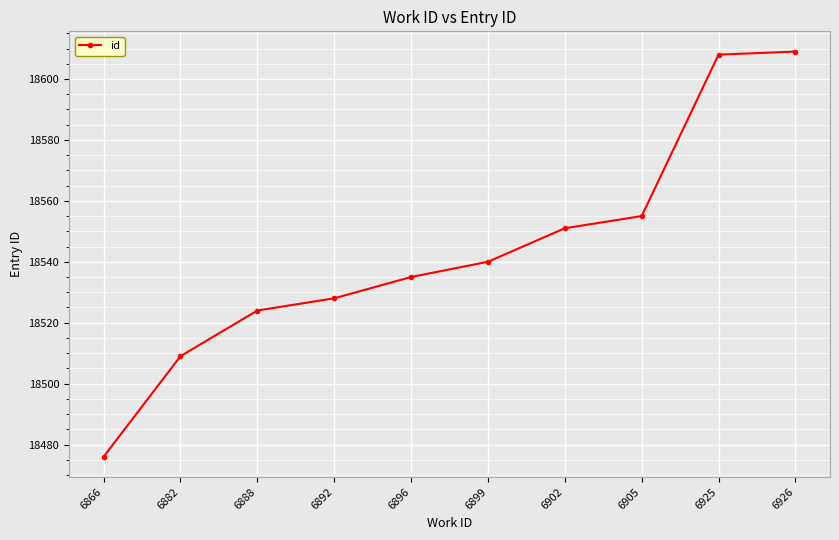

What is the value of the 9th point from the left?

18608